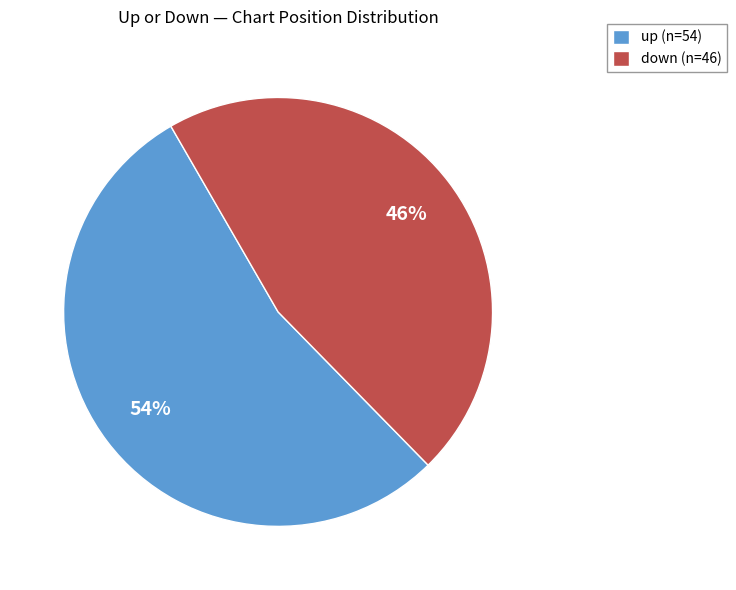

How many segments does this pie chart have?

2